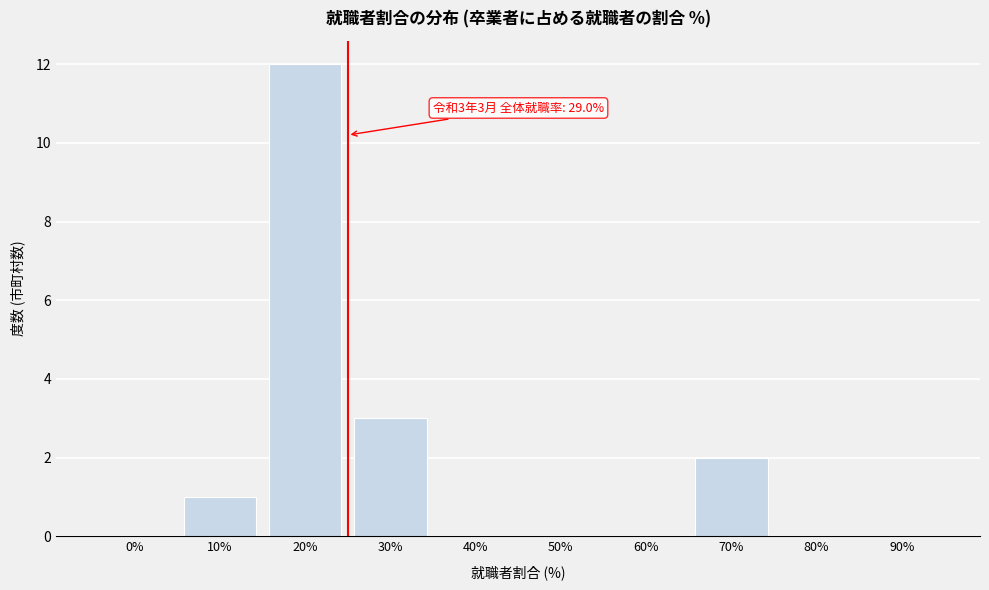

Reading left to right, transcribe all the data shown in this chart.

0%=0	10%=1	20%=12	30%=3	40%=0	50%=0	60%=0	70%=2	80%=0	90%=0